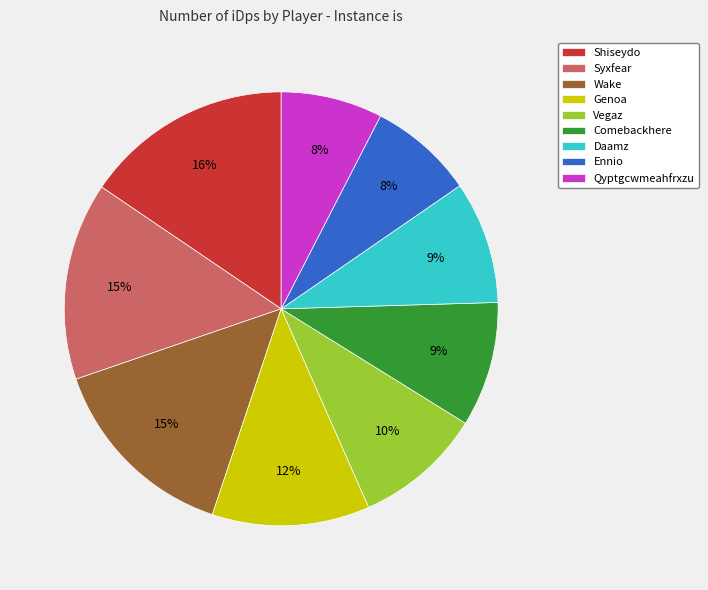

How many segments does this pie chart have?

9